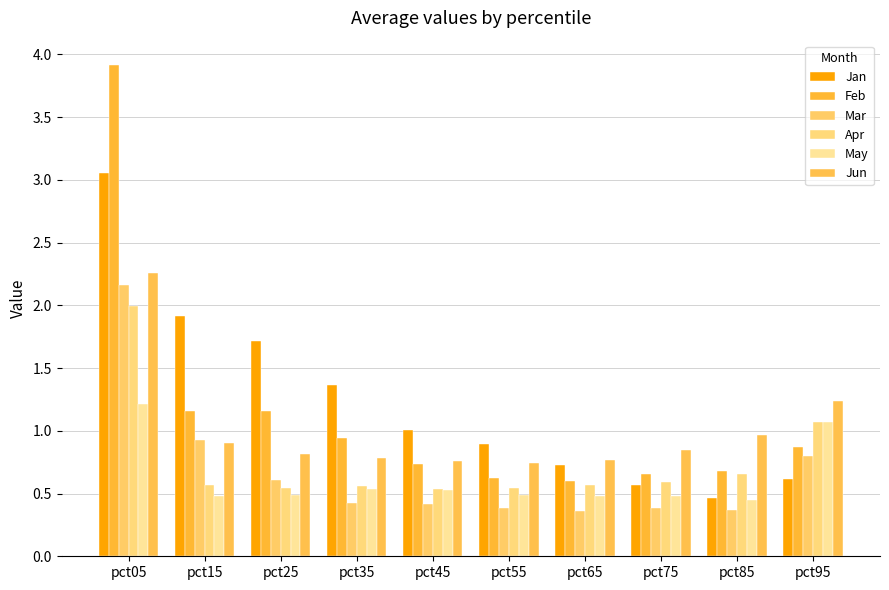

How many groups of bars are there?

10